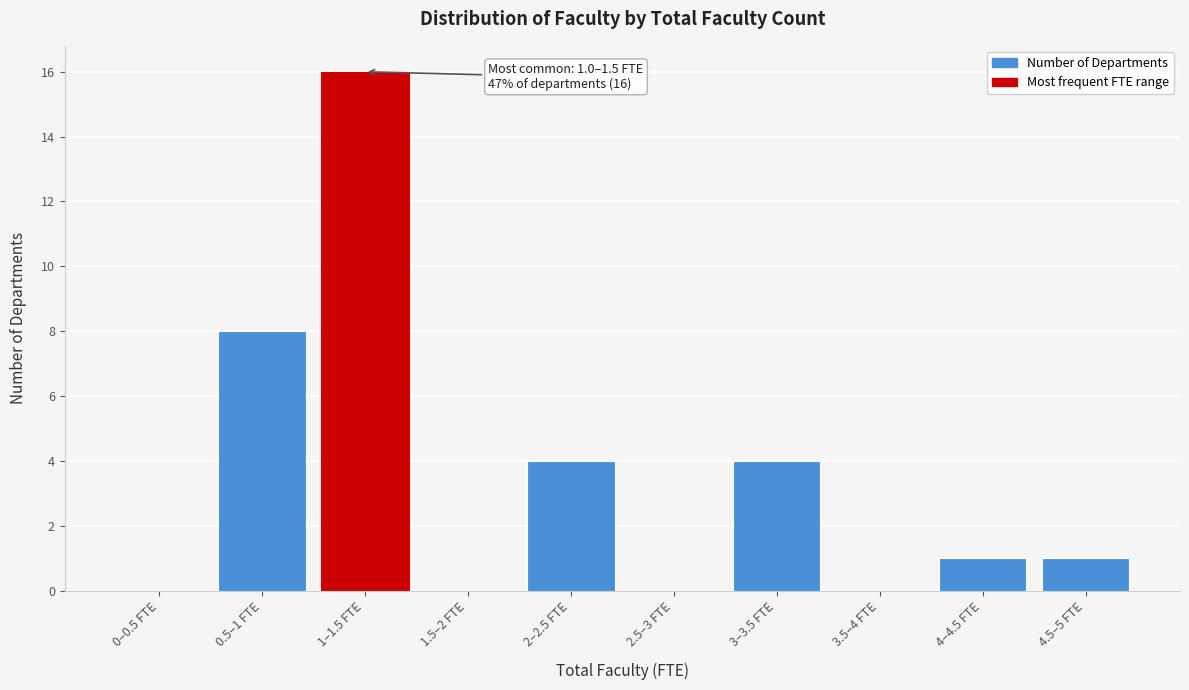

Reading right to left, extract all data points from this chart.

4.5–5 FTE=1	4–4.5 FTE=1	3.5–4 FTE=0	3–3.5 FTE=4	2.5–3 FTE=0	2–2.5 FTE=4	1.5–2 FTE=0	1–1.5 FTE=16	0.5–1 FTE=8	0–0.5 FTE=0